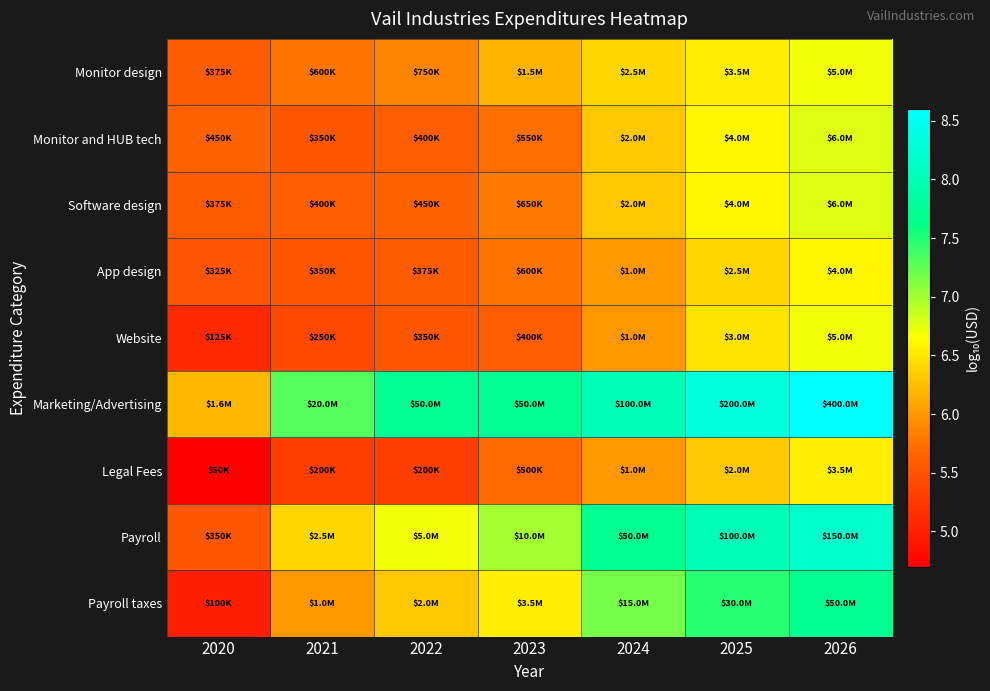

Reading right to left, transcribe all the data shown in this chart.

Monitor design: 2026=6.7	2025=6.5	2024=6.4	2023=6.2	2022=5.9	2021=5.8	2020=5.6
Monitor and HUB tech: 2026=6.8	2025=6.6	2024=6.3	2023=5.7	2022=5.6	2021=5.5	2020=5.7
Software design: 2026=6.8	2025=6.6	2024=6.3	2023=5.8	2022=5.7	2021=5.6	2020=5.6
App design: 2026=6.6	2025=6.4	2024=6.0	2023=5.8	2022=5.6	2021=5.5	2020=5.5
Website: 2026=6.7	2025=6.5	2024=6.0	2023=5.6	2022=5.5	2021=5.4	2020=5.1
Marketing/Advertising: 2026=8.6	2025=8.3	2024=8.0	2023=7.7	2022=7.7	2021=7.3	2020=6.2
Legal Fees: 2026=6.5	2025=6.3	2024=6.0	2023=5.7	2022=5.3	2021=5.3	2020=4.7
Payroll: 2026=8.2	2025=8.0	2024=7.7	2023=7.0	2022=6.7	2021=6.4	2020=5.5
Payroll taxes: 2026=7.7	2025=7.5	2024=7.2	2023=6.5	2022=6.3	2021=6.0	2020=5.0